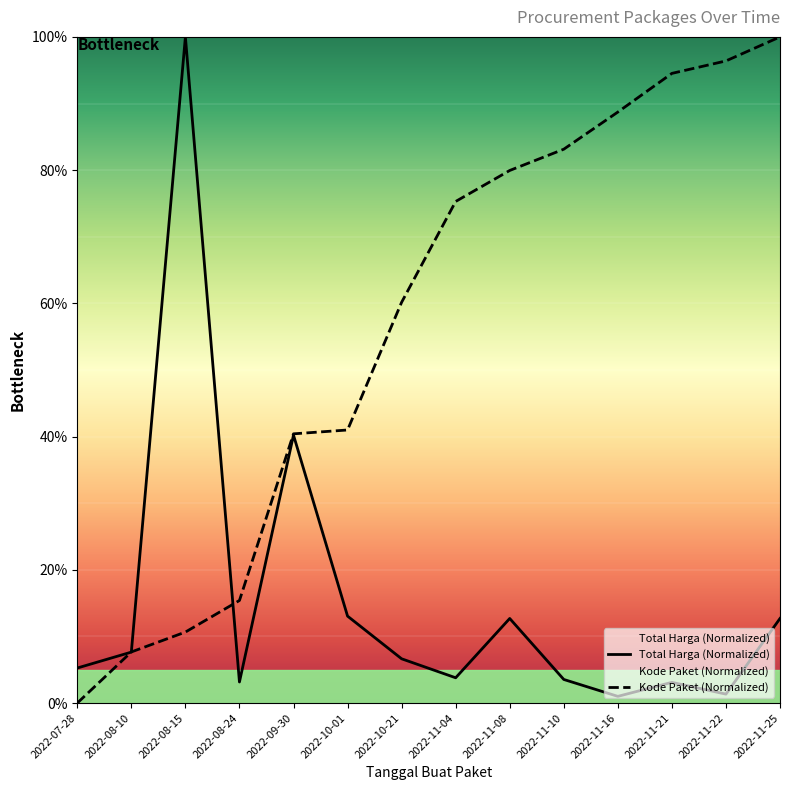

What is the sum of all Kode Paket values?

793.3